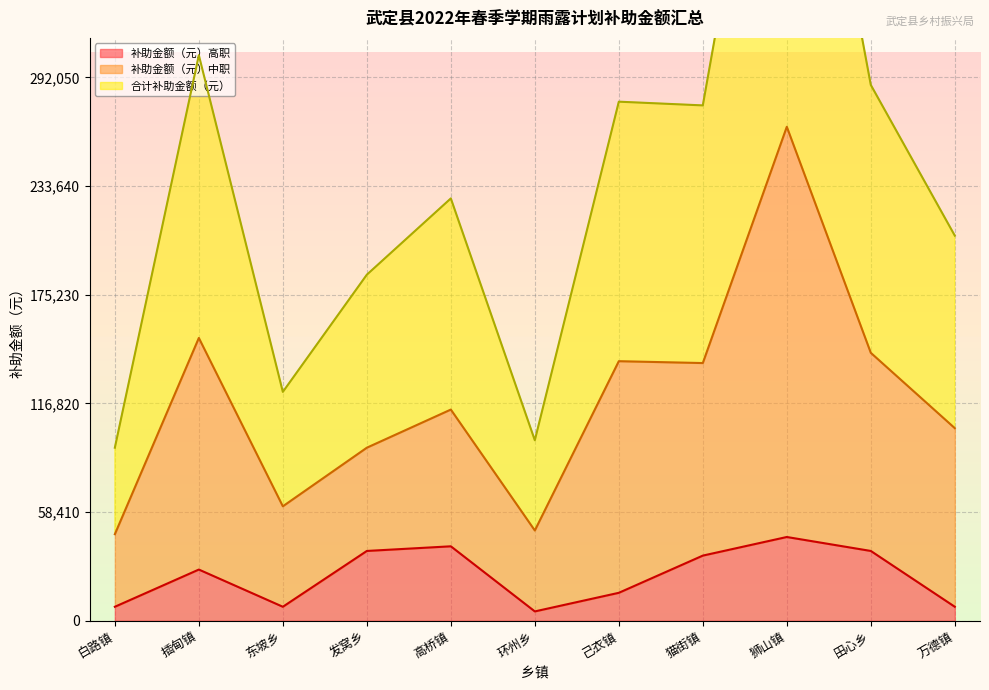

What is the maximum value for 补助金额（元）高职?

45000